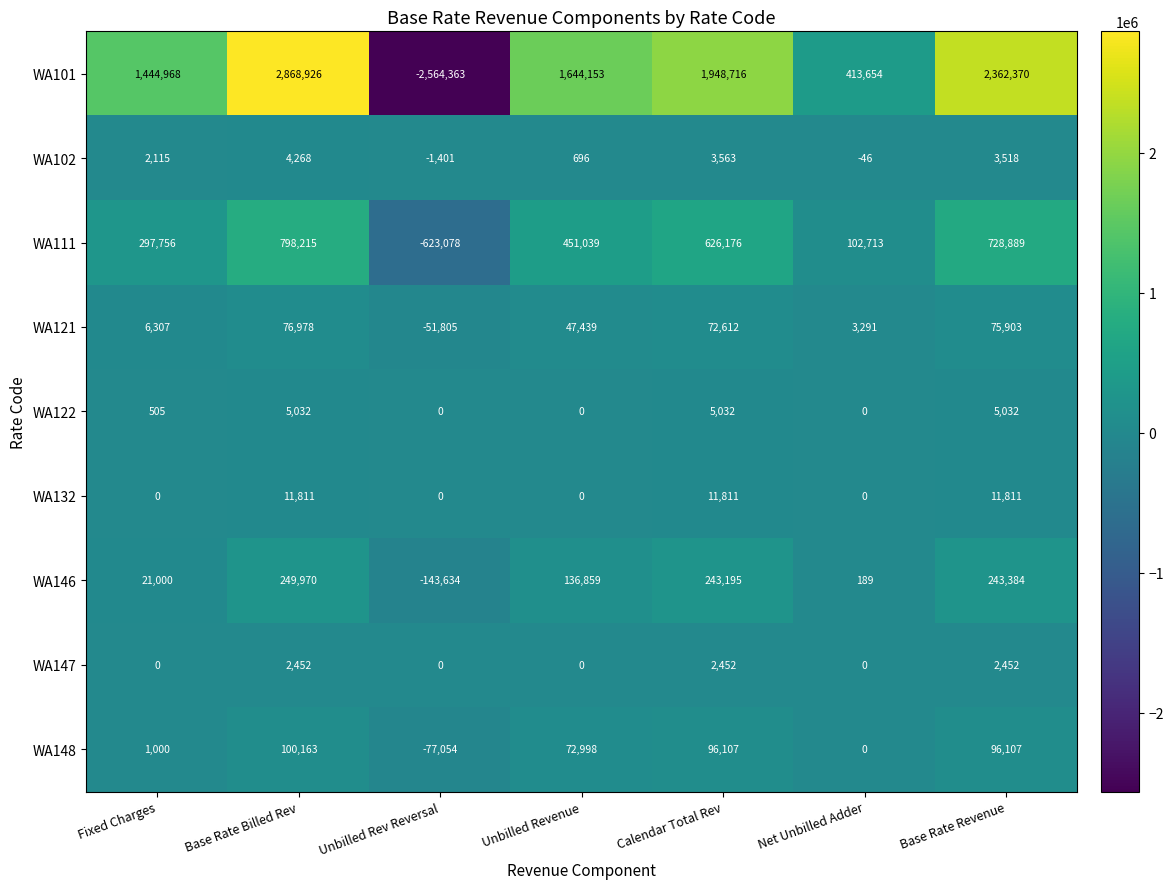

What is the spread (max minus min) of values at Base Rate Revenue?

2359918